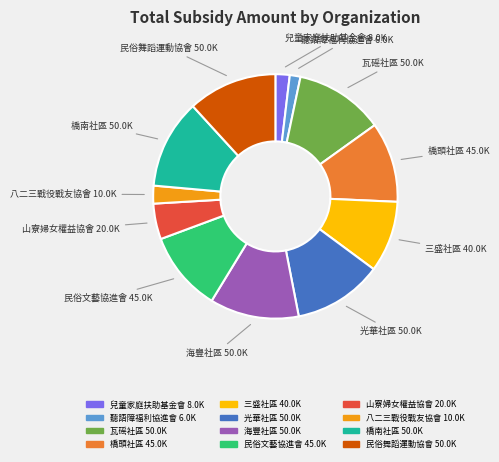

Is there a majority slice in this chart?

No